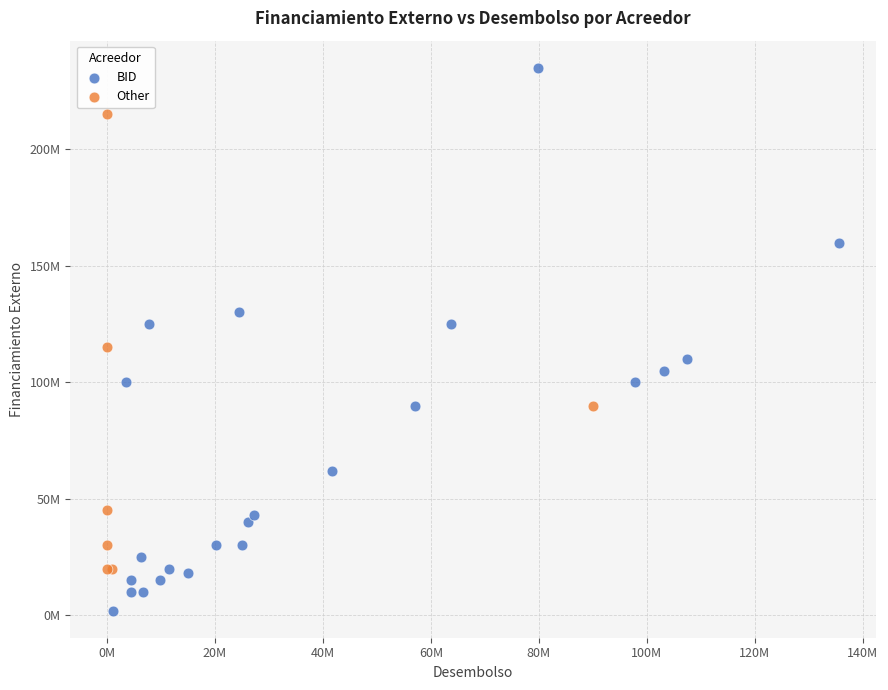

What are all the series names shown in the legend?

BID, Other